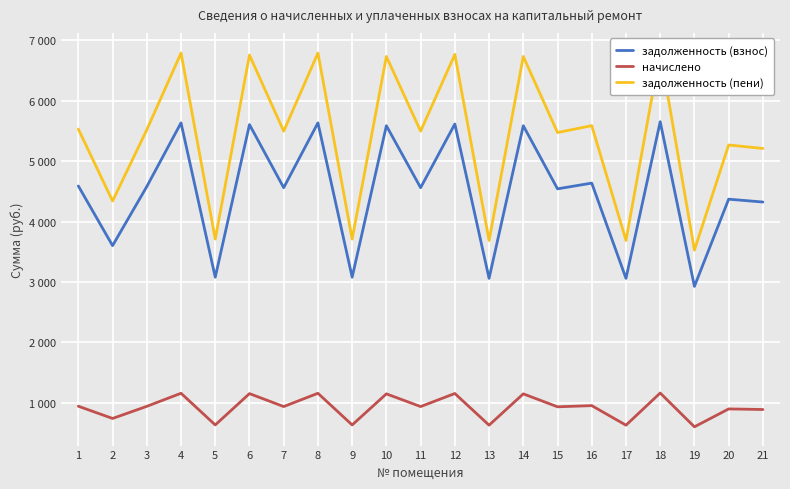

Reading left to right, extract all data points from this chart.

задолженность (взнос): 4589.0	3600.9	4579.5	5634.1	3078.3	5605.6	4560.5	5634.1	3078.3	5586.6	4560.5	5615.1	3059.3	5586.6	4541.5	4636.5	3059.3	5653.1	2926.3	4370.5	4323.0
начислено: 941.9	739.0	939.9	1156.3	631.8	1150.5	936.0	1156.3	631.8	1146.6	936.0	1152.5	627.9	1146.6	932.1	951.6	627.9	1160.2	600.6	897.0	887.2
задолженность (пени): 5530.8	4339.9	5519.4	6790.4	3710.1	6756.1	5496.5	6790.4	3710.1	6733.2	5496.5	6767.6	3687.2	6733.2	5473.6	5588.1	3687.2	6813.4	3526.9	5267.5	5210.2